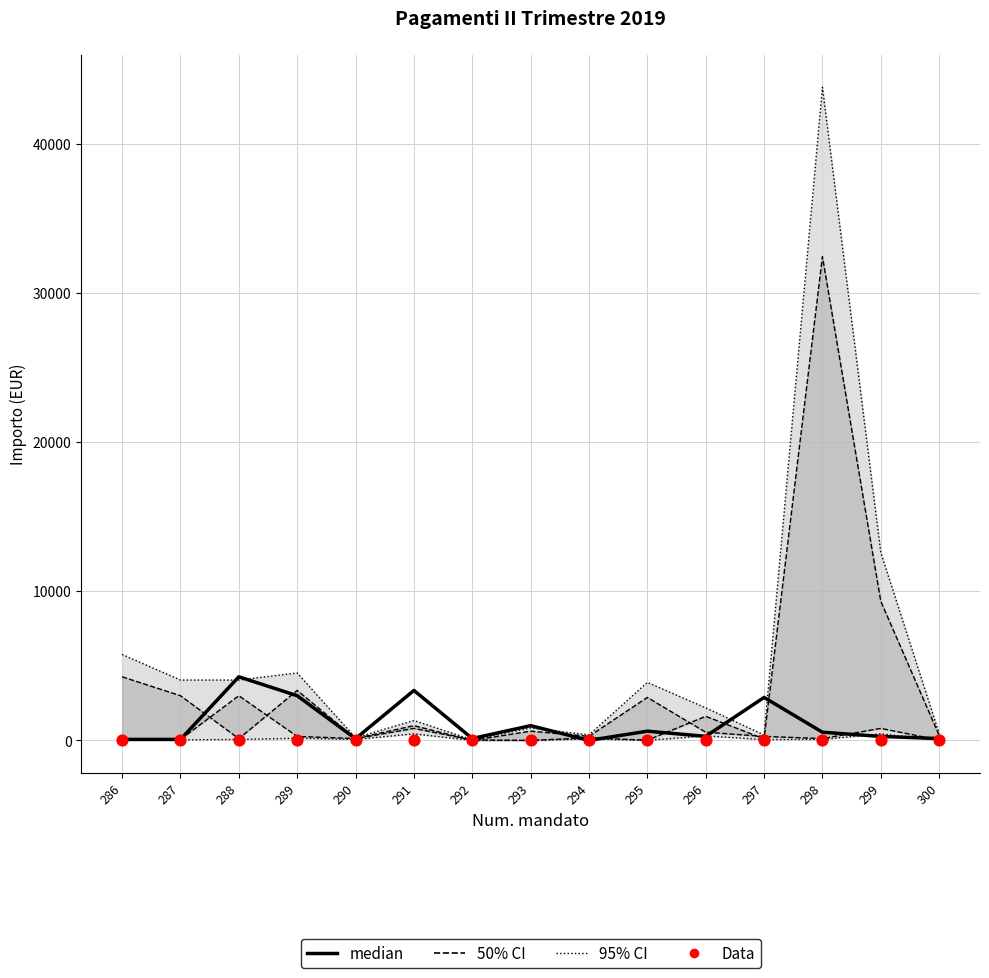

Which series contains the lowest Y value?

median